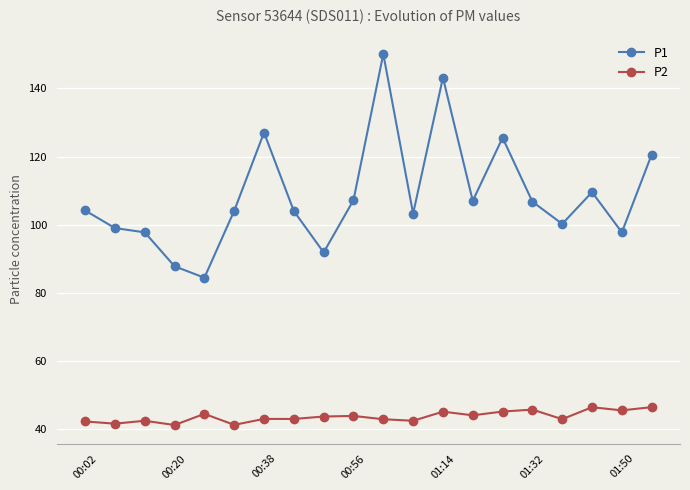

True or false: P2 and P1 cross at least once.

False